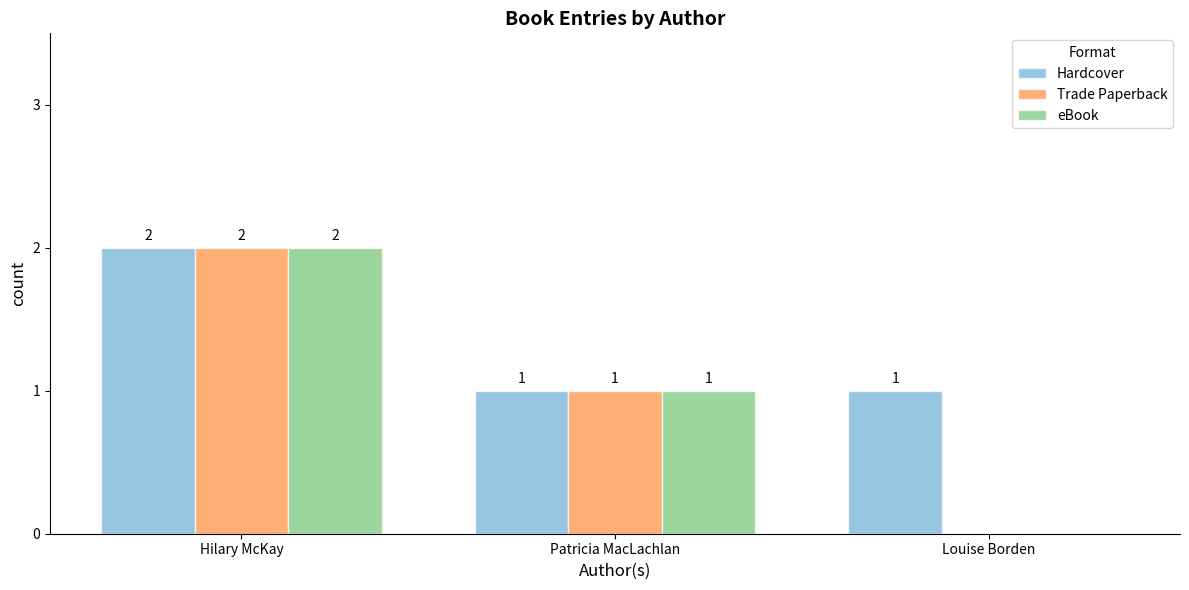

Are the bars horizontal?

No